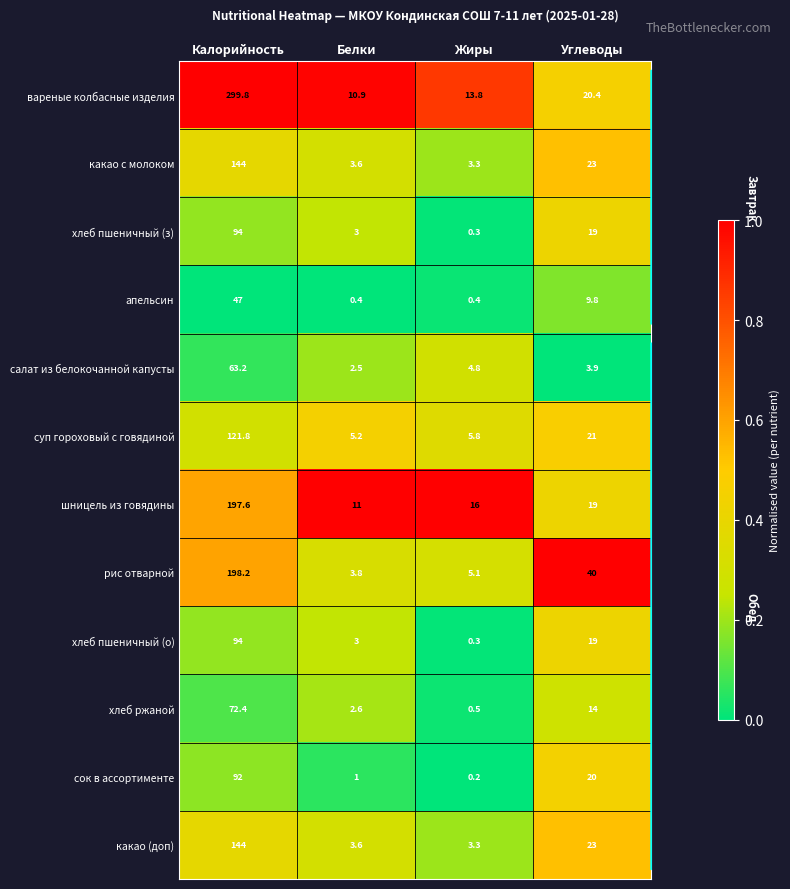

True or false: хлеб пшеничный (з) has a value of 27.7 at Углеводы.

False